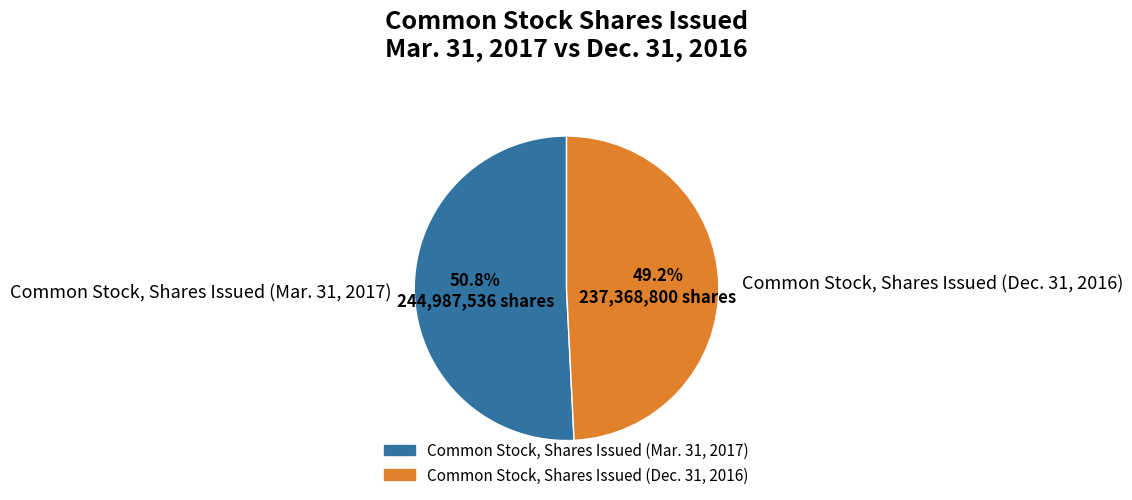

To the nearest percent, what percentage of the pie is Common Stock, Shares Issued (Dec. 31, 2016)?

49%